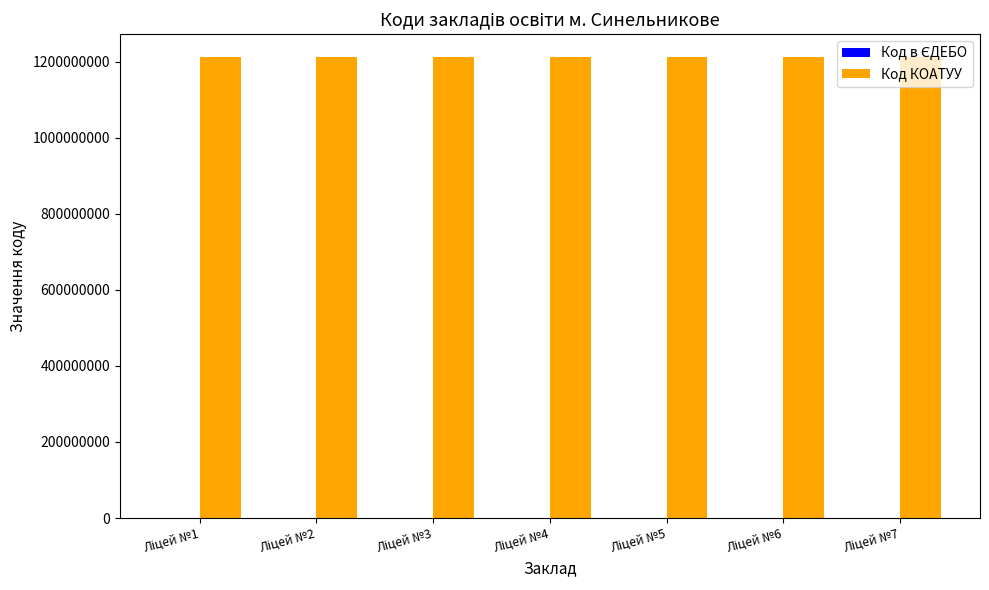

Which series has the largest total across all categories?

Код КОАТУУ